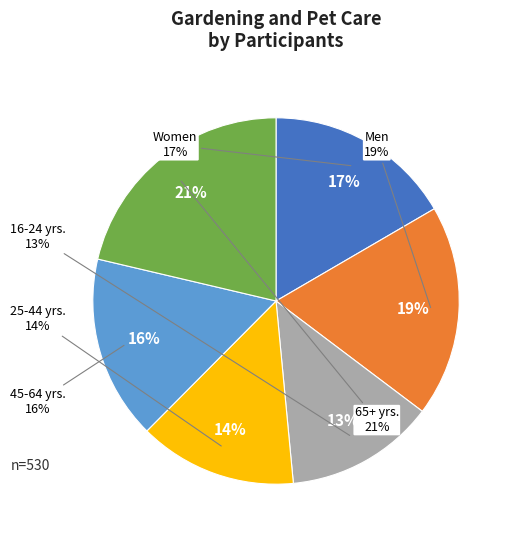

What portion of the pie excludes 25-44 yrs.?

86.0%